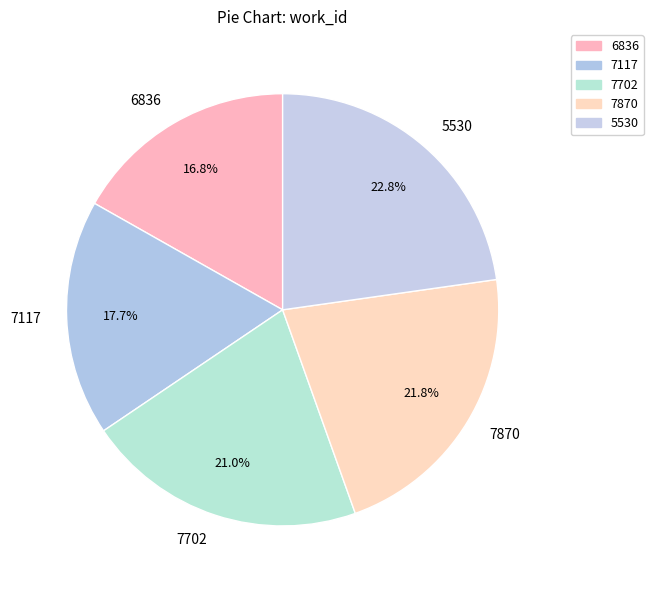

What is the ratio of the value at 7117 to the value at 7702?

0.8